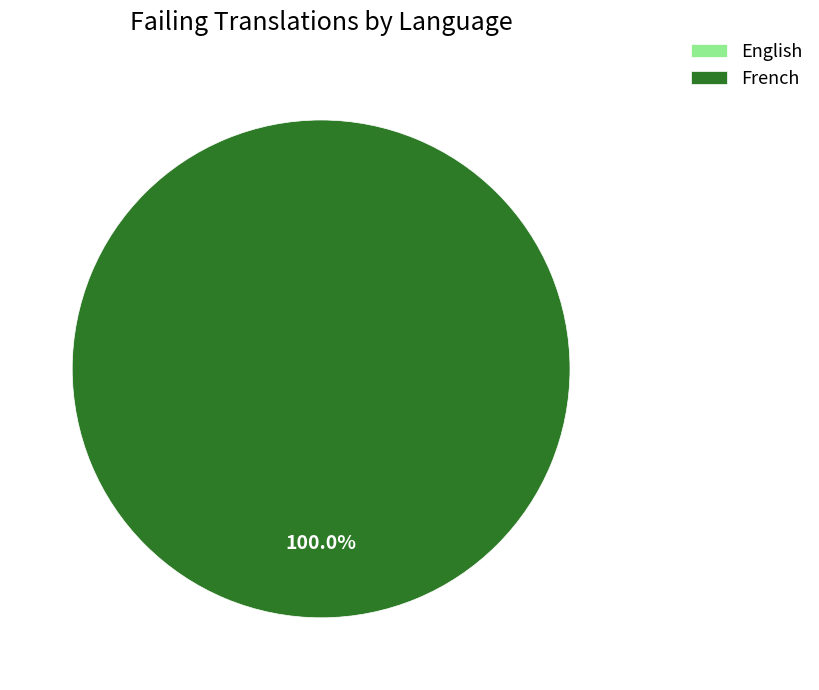

Does any single category account for the majority?

Yes